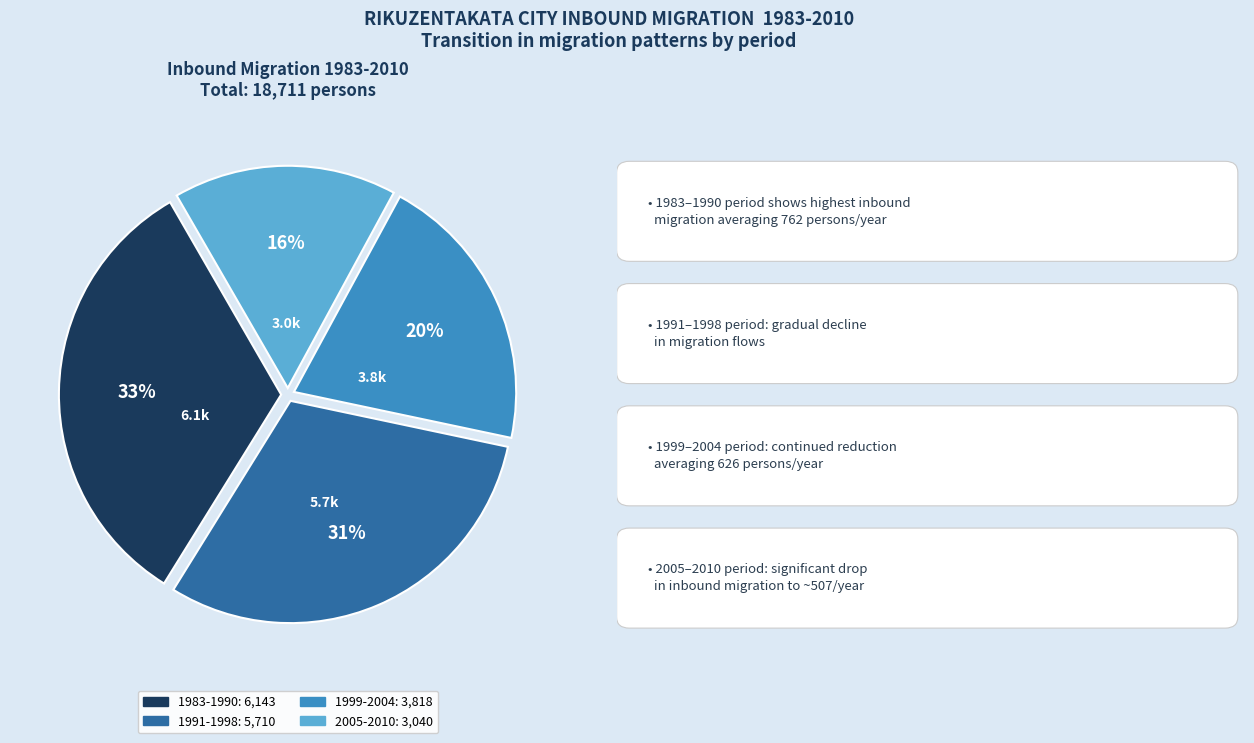

Is there a majority slice in this chart?

No